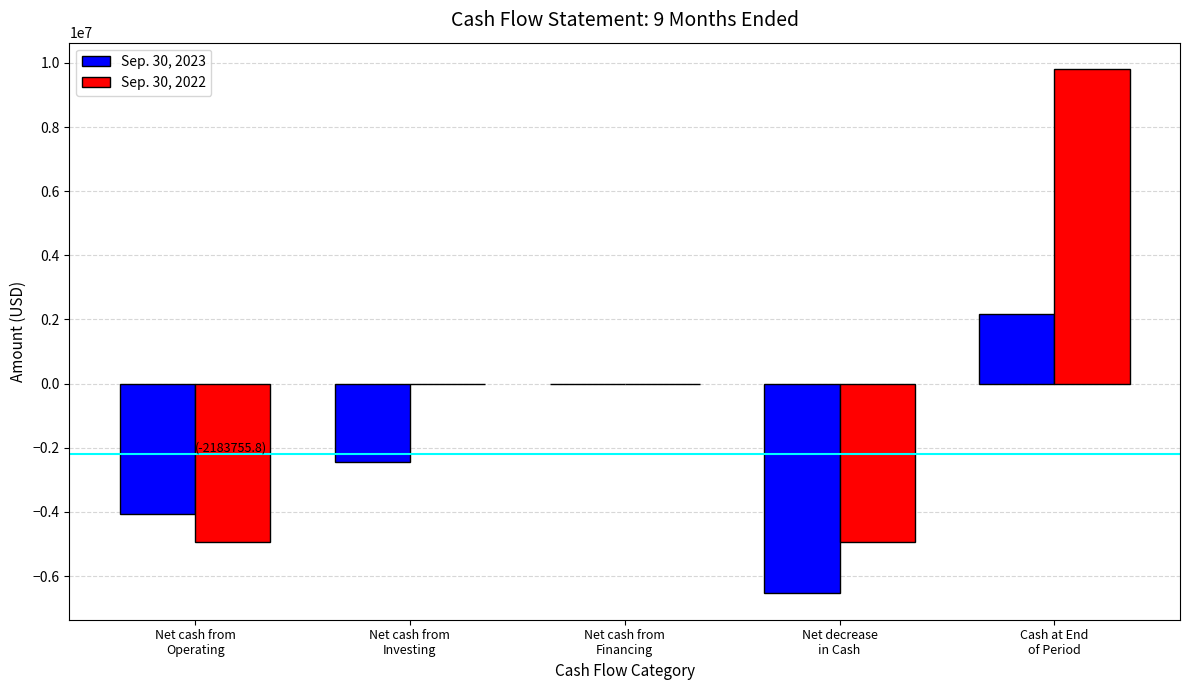

The Sep. 30, 2023 series shows -2457870 at Net cash from
Investing. True or false?

True